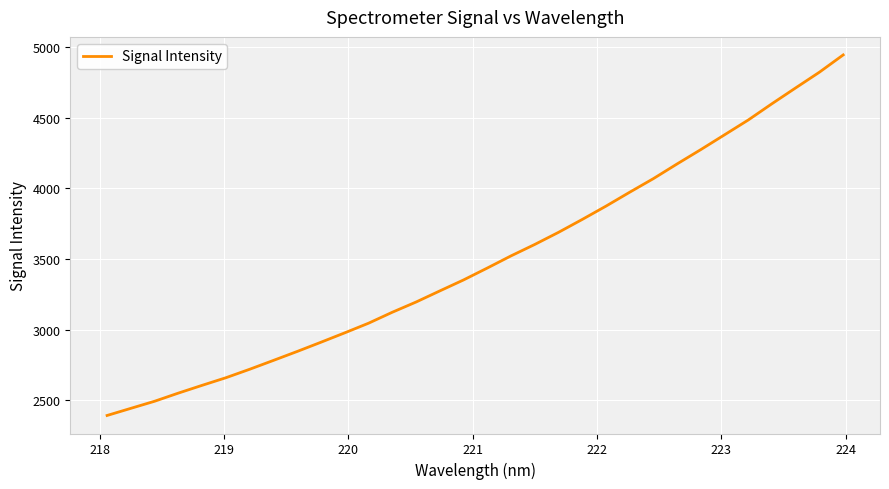

What is the maximum value shown in the chart?

4944.8